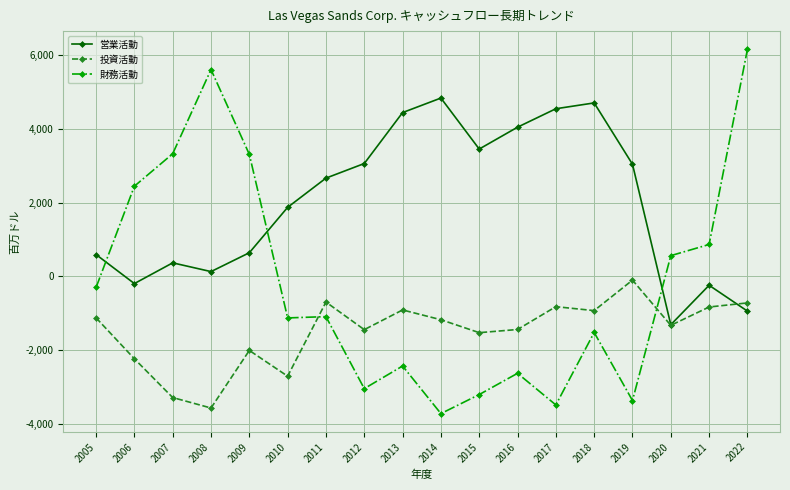

At which category does 投資活動 reach its first local valley?

2008